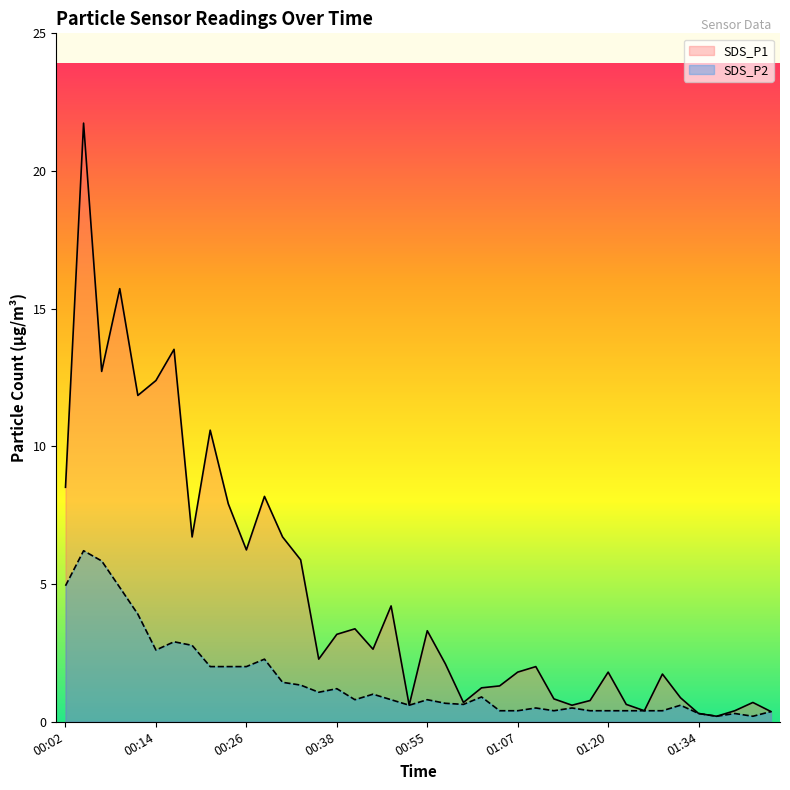

In SDS_P1, how many points are lower than both neighbors (excluding endpoints)?

11